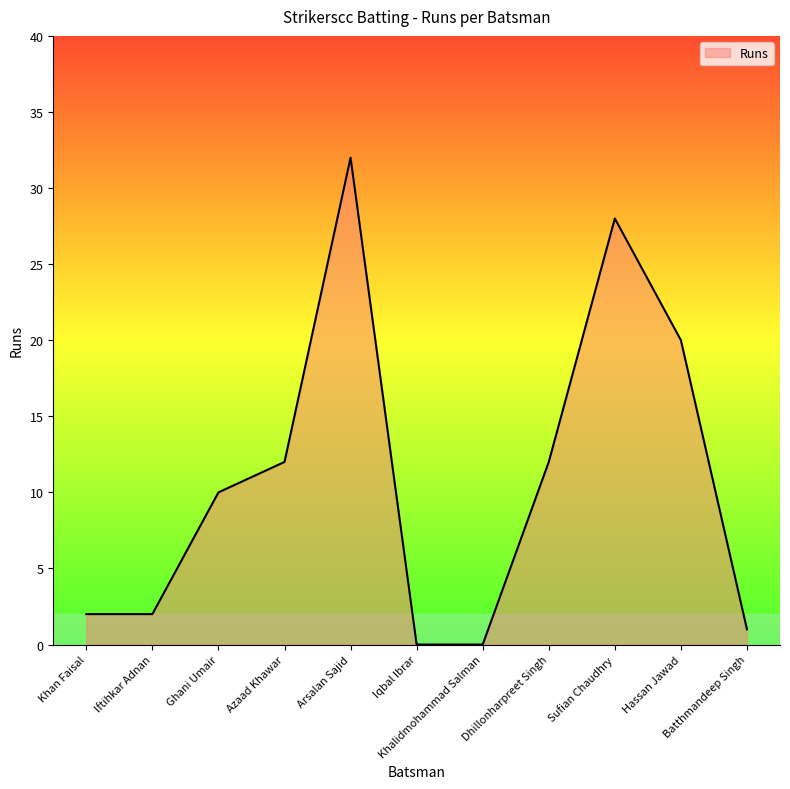

Does the chart display data point markers on the line(s)?

No